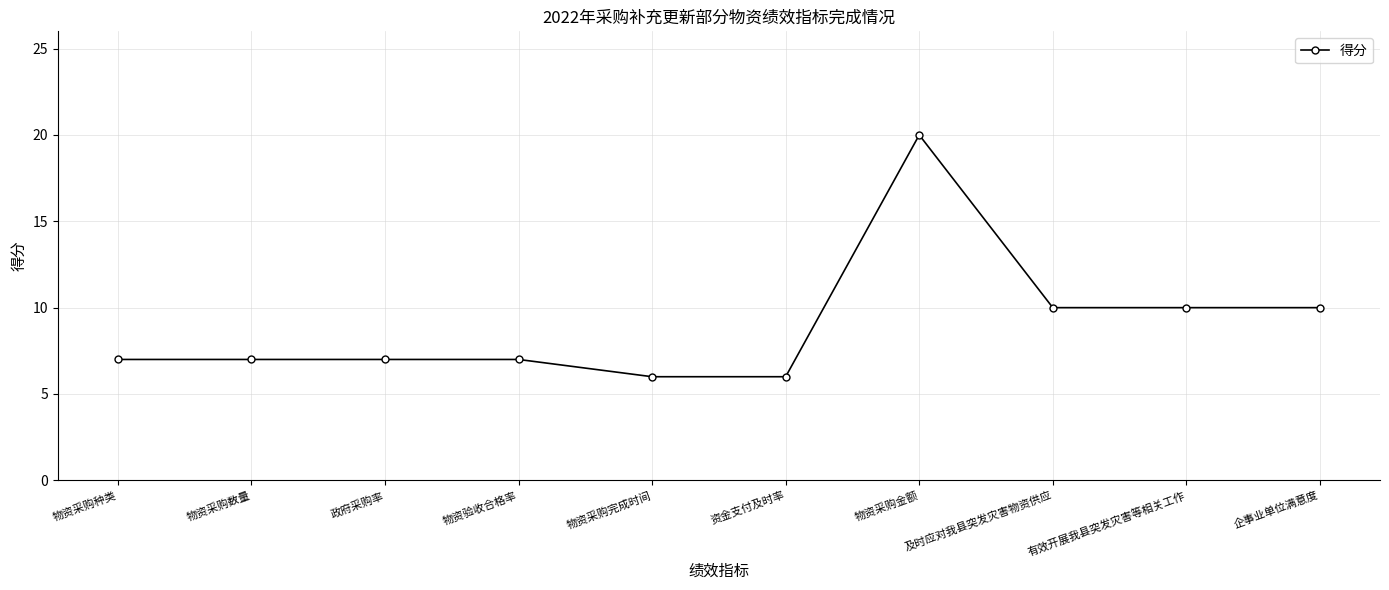

Count the number of data series in this chart.

1